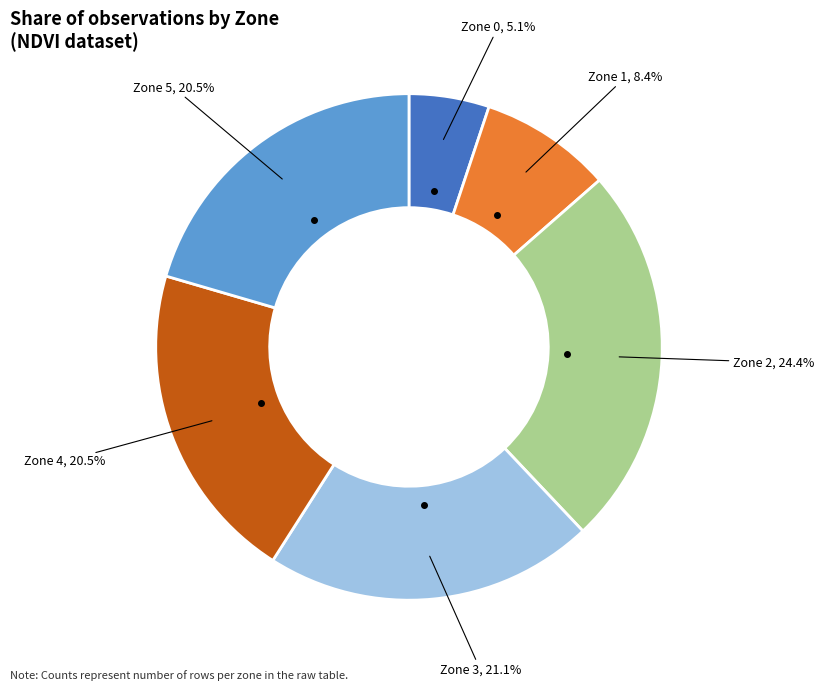

How much of the chart is everything except Zone 3?

78.9%